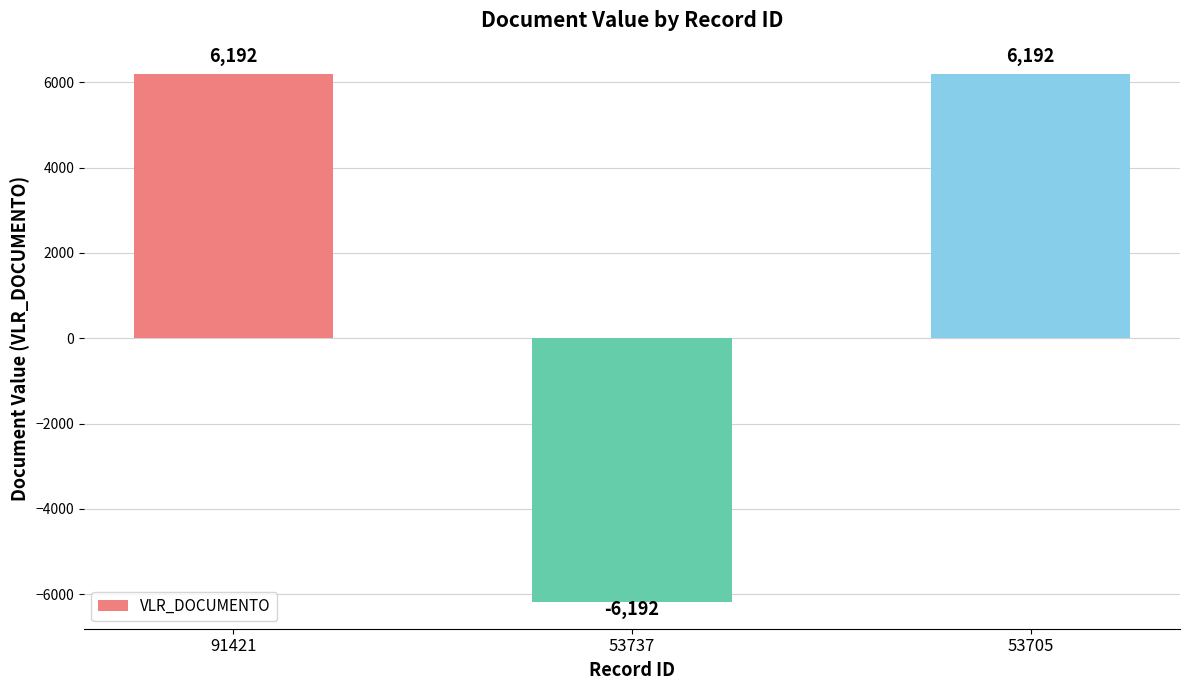

Reading left to right, transcribe all the data shown in this chart.

91421=6192	53737=-6192	53705=6192